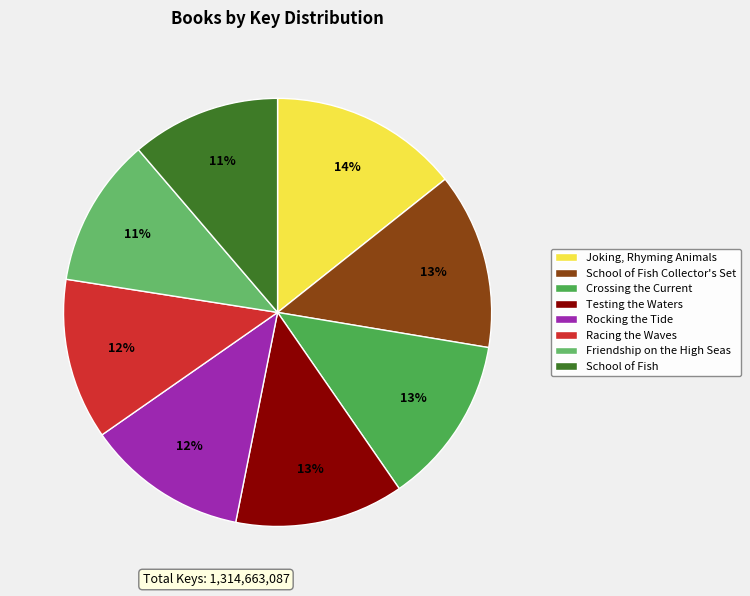

Approximately how many times larger is the value at Joking, Rhyming Animals compared to Testing the Waters?

1.1